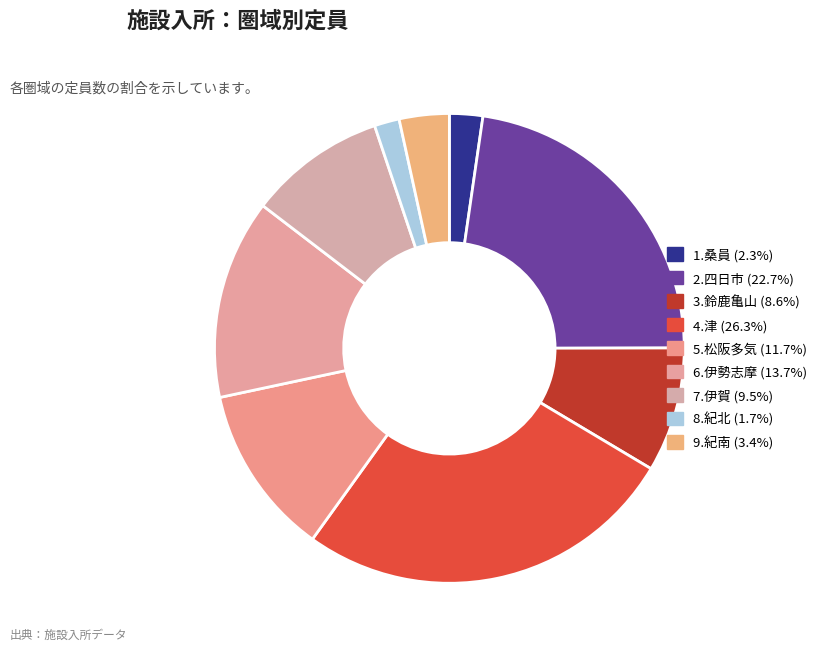

To the nearest percent, what is the combined percentage of 3.鈴鹿亀山 and 4.津?

35%